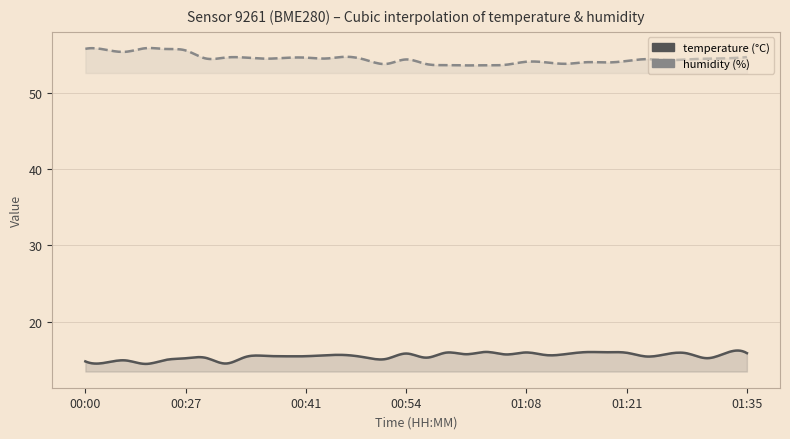

What value does the humidity series have at 00:04?

55.4